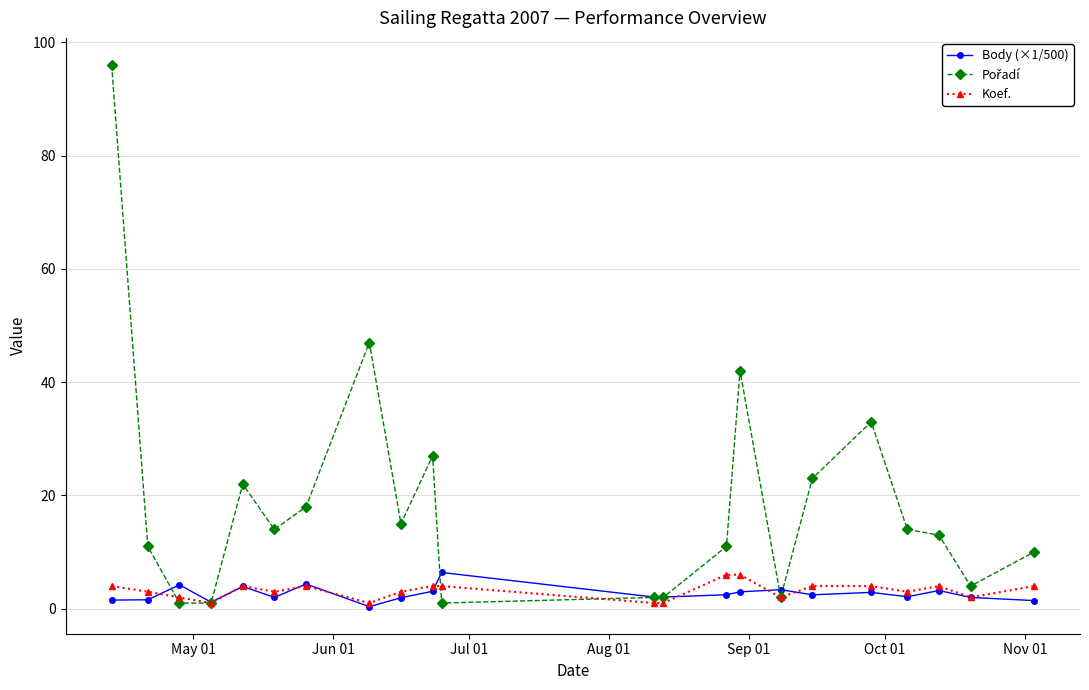

What is the maximum value shown in the chart?

96.0